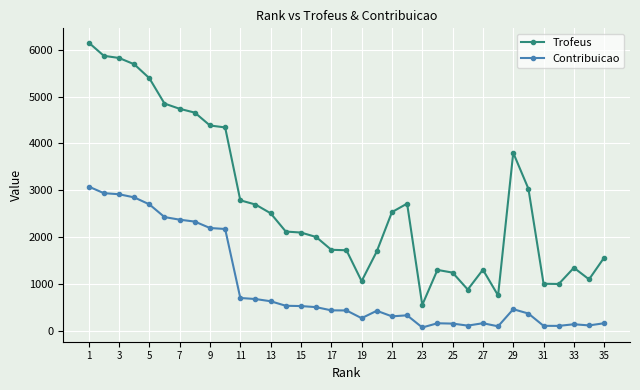

True or false: Contribuicao and Trofeus cross at least once.

False